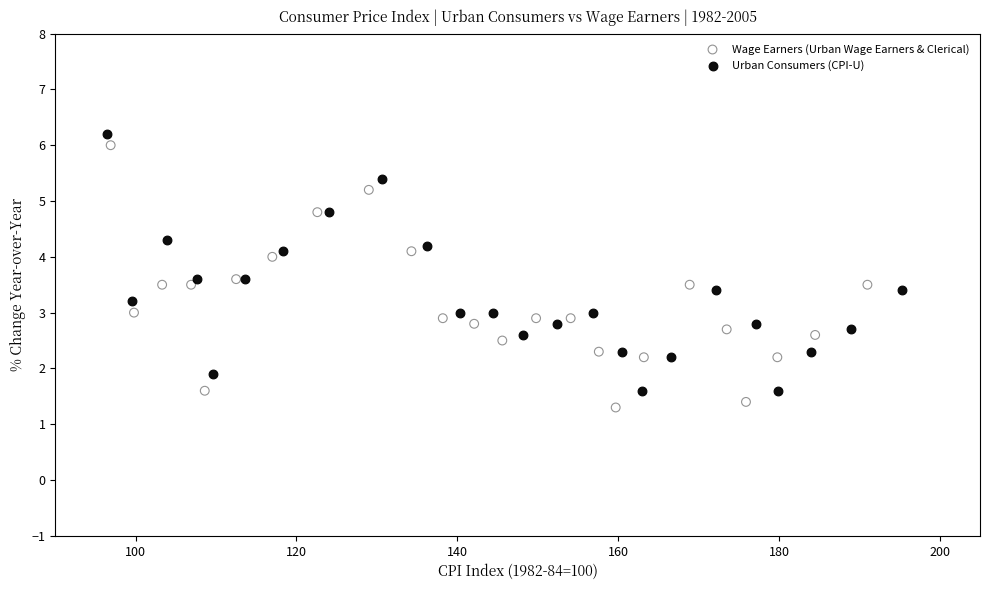

Which series has the largest Y range (max minus min)?

Wage Earners (Urban Wage Earners & Clerical)